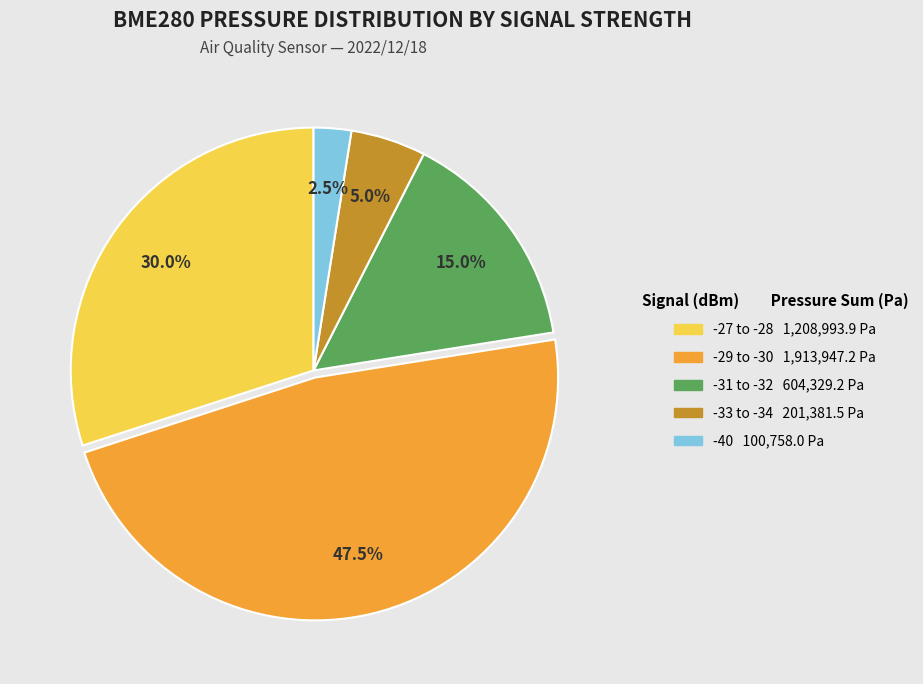

Is there a majority slice in this chart?

No